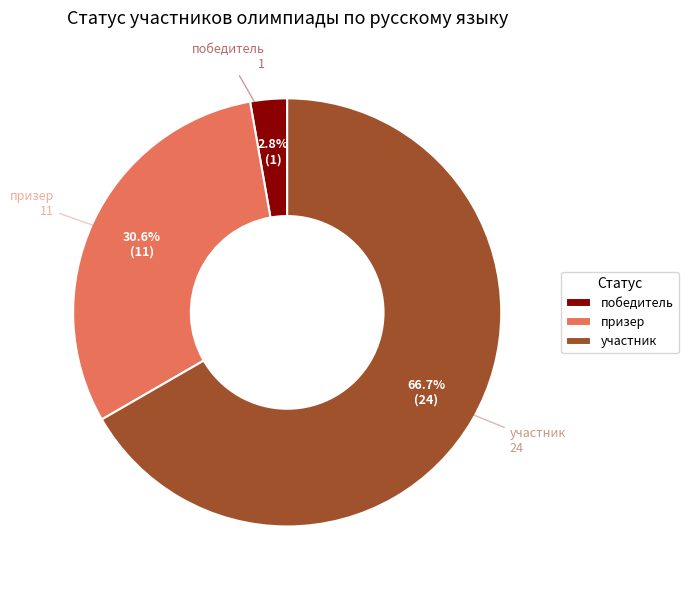

Combined, what portion of the pie is участник and победитель?

69.4%